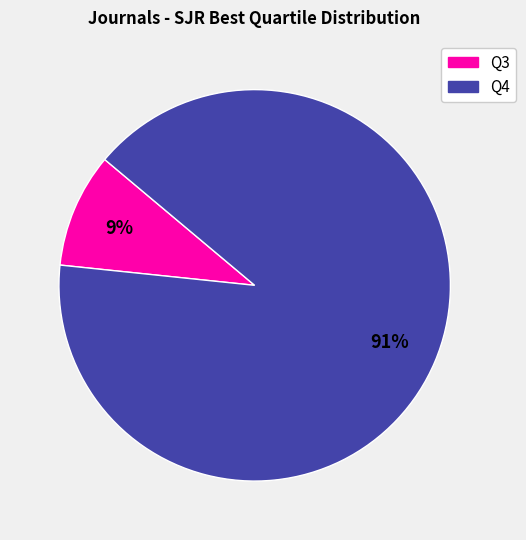

What is the ratio of the value at Q3 to the value at Q4?

0.1